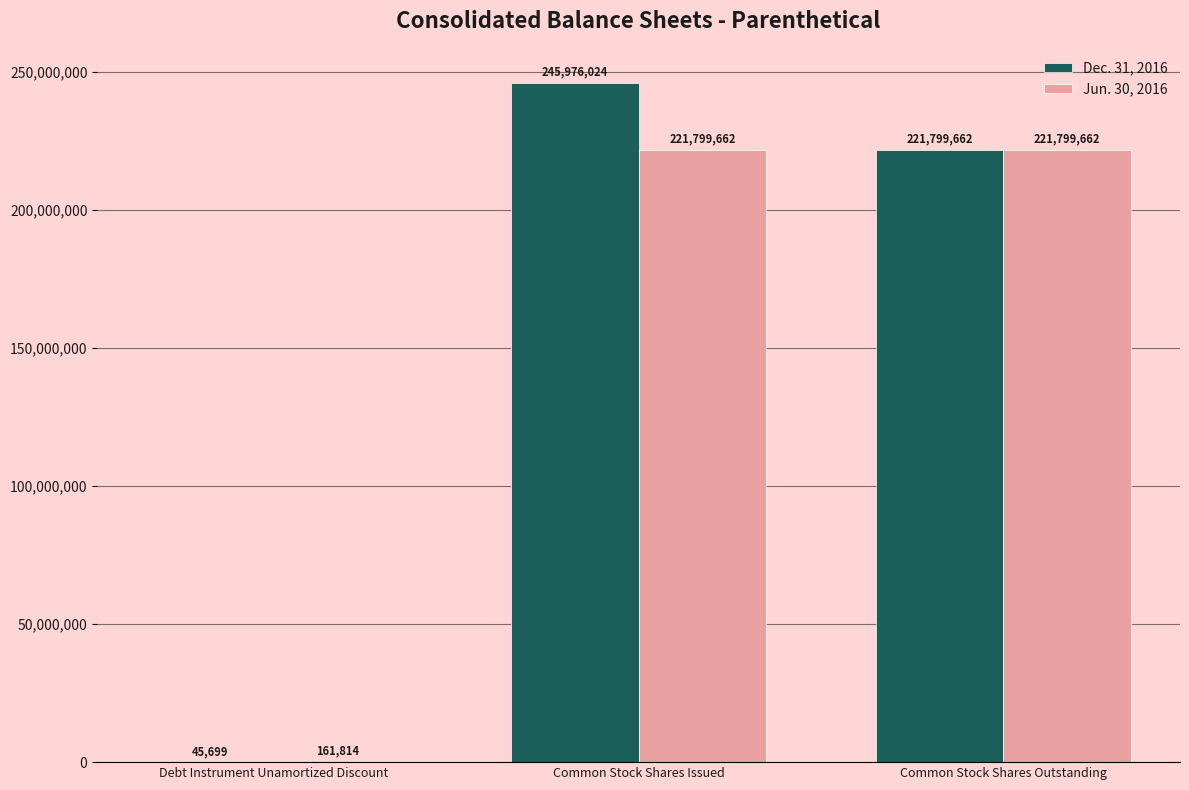

What is the sum of all Dec. 31, 2016 values?

467821385